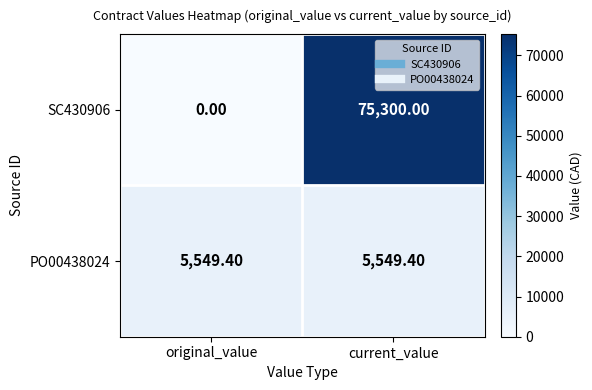

What is the difference between the highest and lowest values at current_value?

69750.6